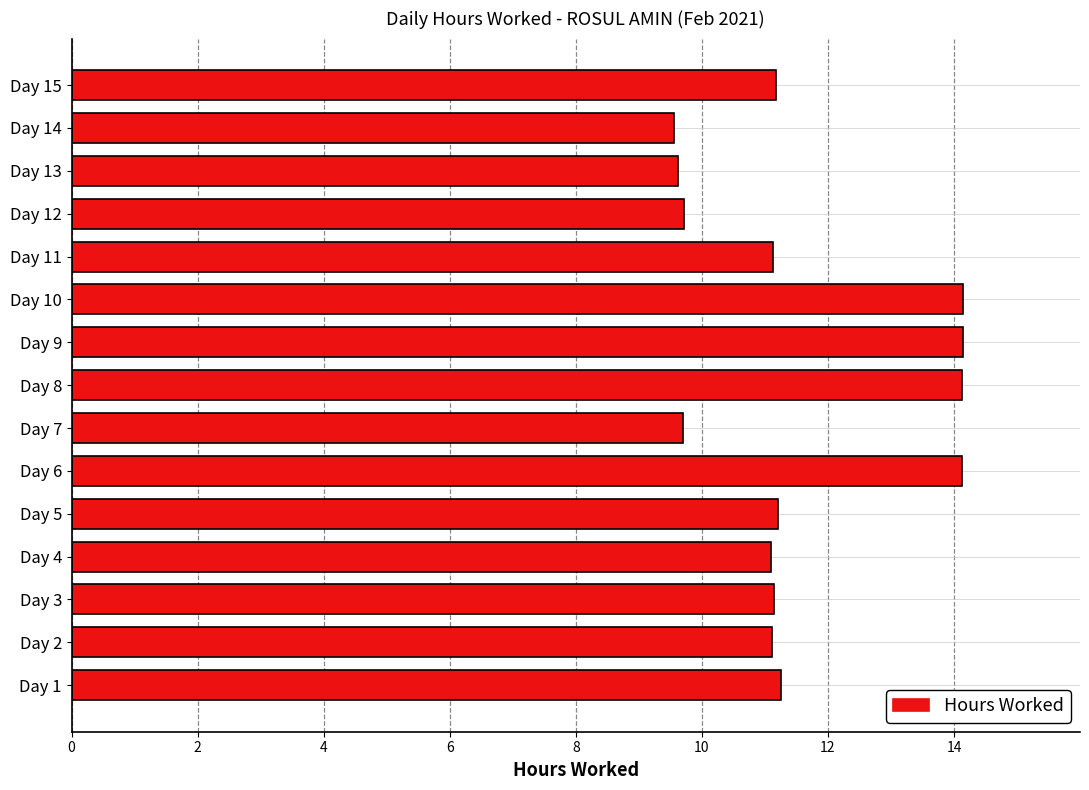

What is the difference between the second highest and second lowest values?

4.5